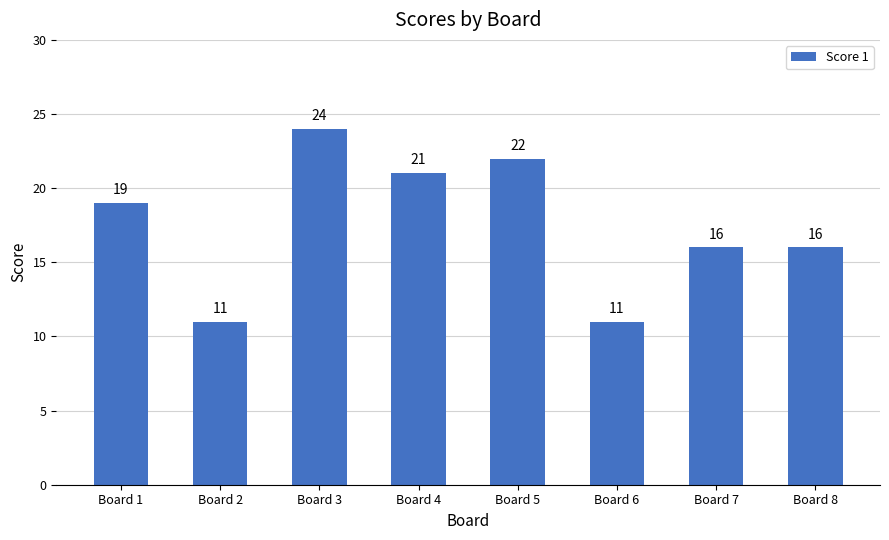

How many bars are there in total?

8